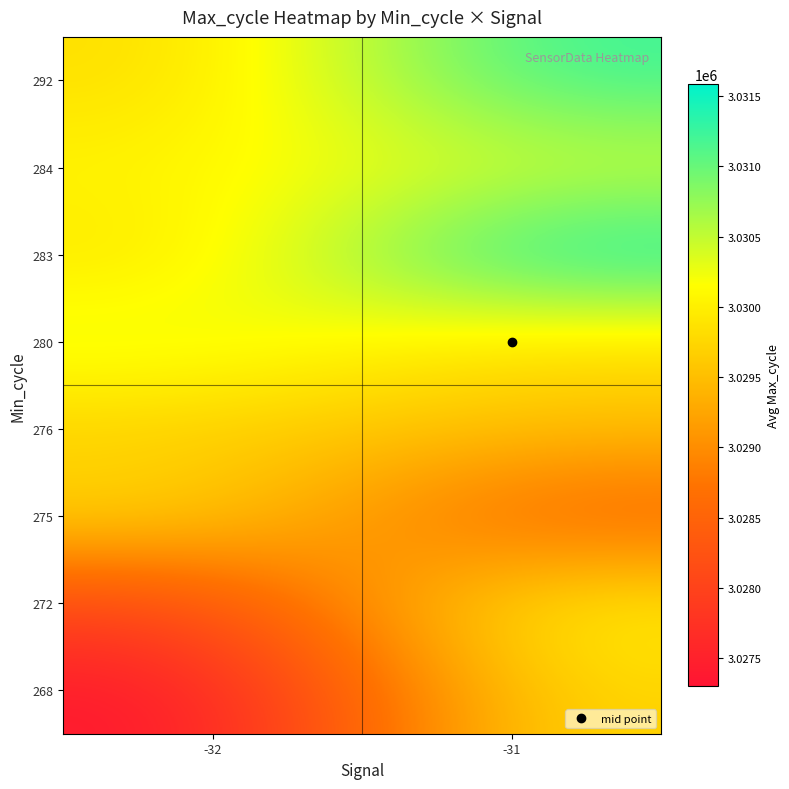

Rank the series at -31 from highest to lowest value.

283, 292, 284, 272, 268, 280, 276, 275